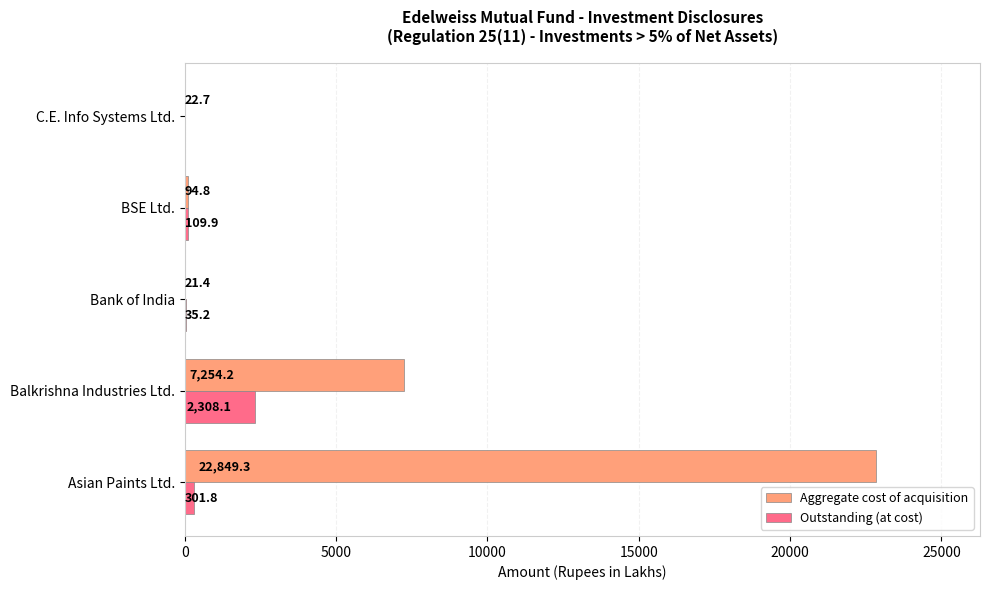

What is the sum of the Aggregate cost of acquisition values at Asian Paints Ltd. and Balkrishna Industries Ltd.?

30103.5